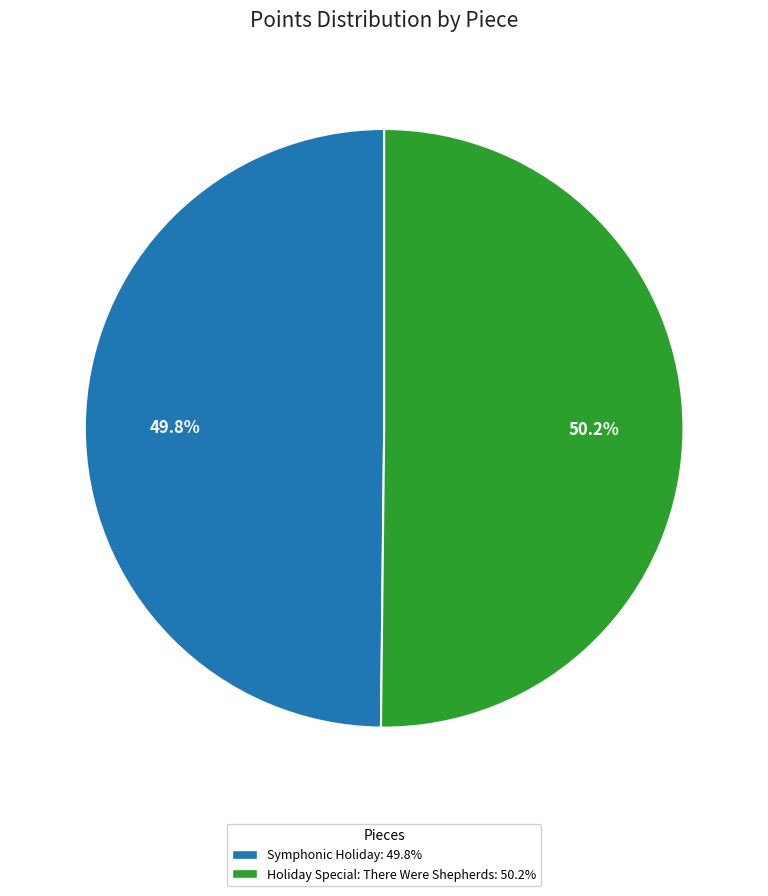

Is there any slice that represents more than half of the pie?

Yes